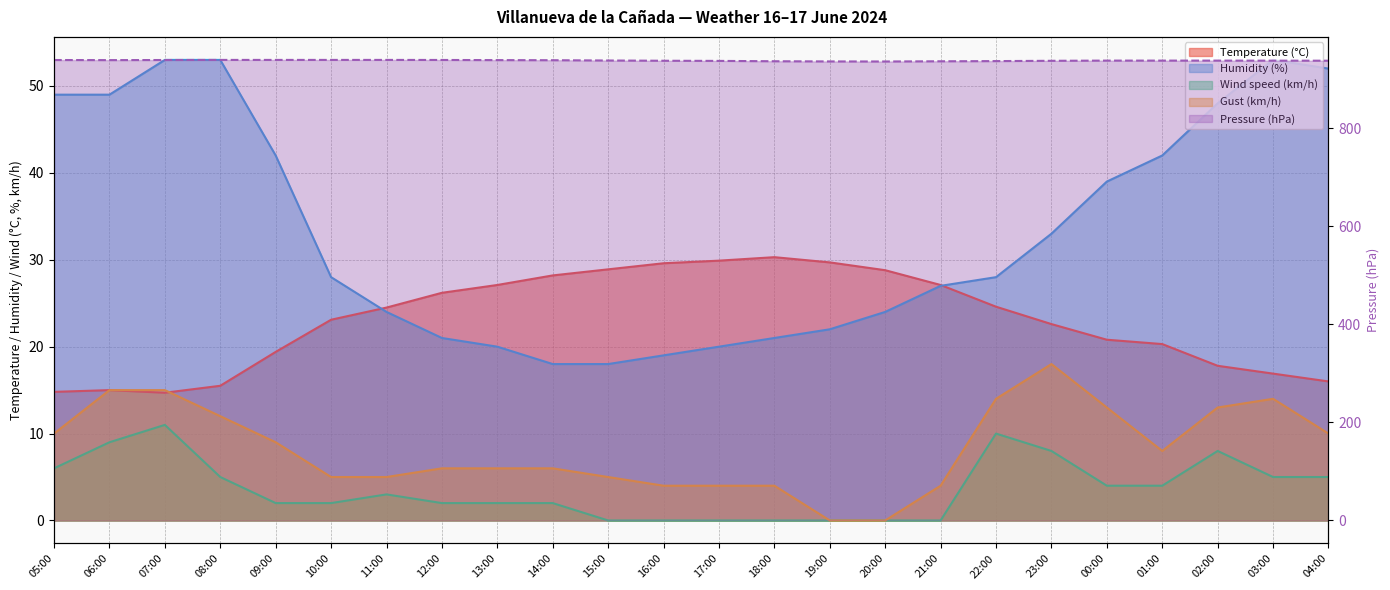

True or false: Temperature (°C) has a value of 29.7 at 19:00.

True